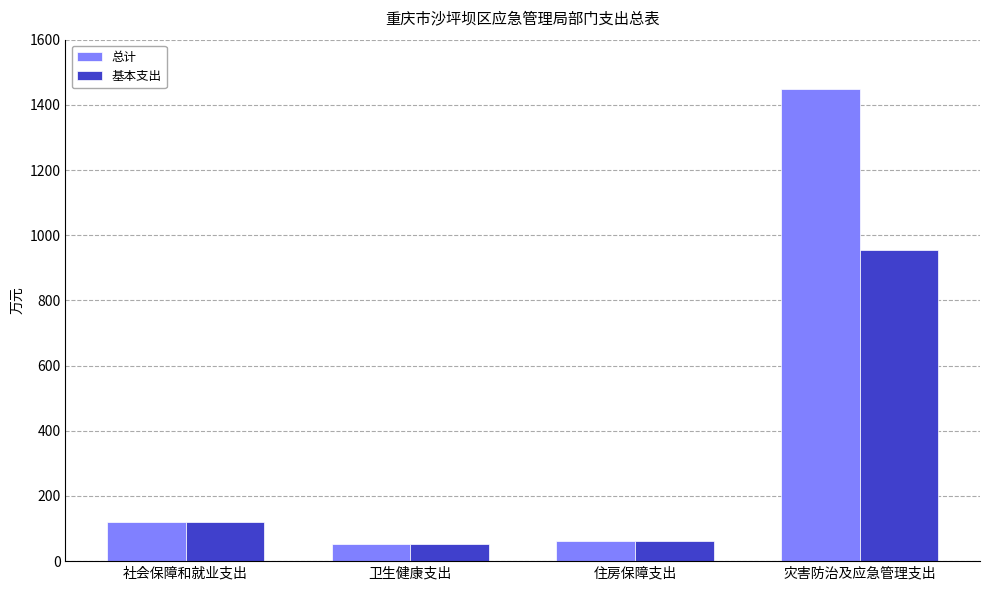

Where is 基本支出 nearest to the value 502?

社会保障和就业支出